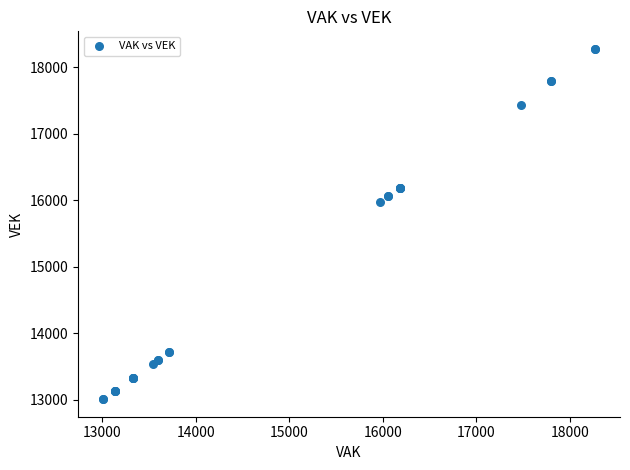

What Y value in the scatter plot is closest to 15640?

15965